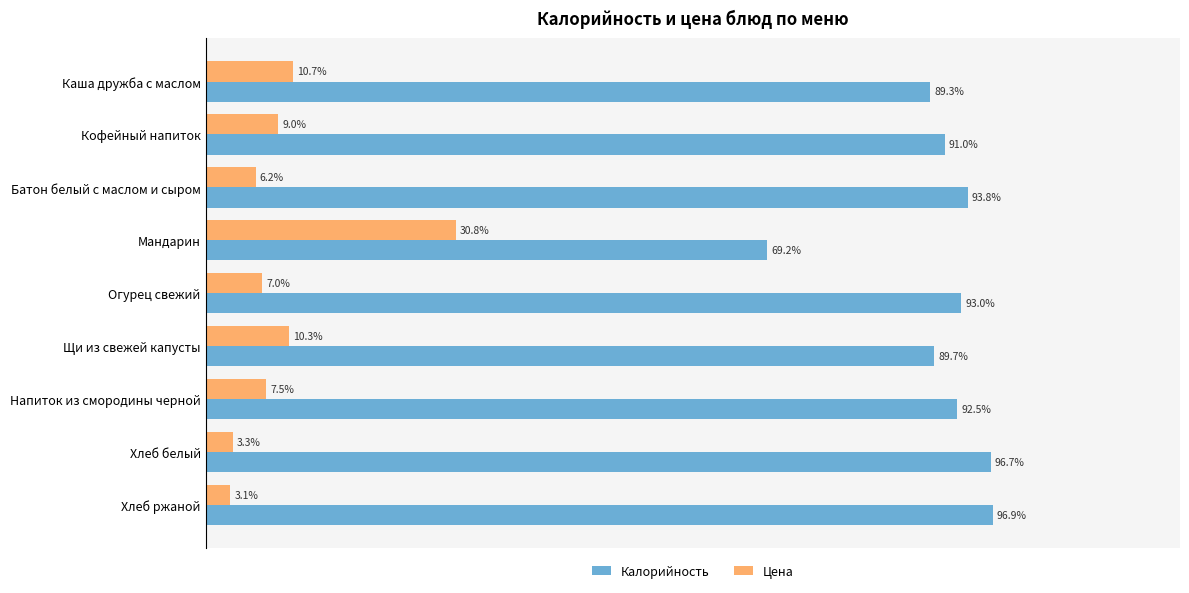

List the labels in order of Цена value, smallest first.

Хлеб ржаной, Хлеб белый, Батон белый с маслом и сыром, Огурец свежий, Напиток из смородины черной, Кофейный напиток, Щи из свежей капусты, Каша дружба с маслом, Мандарин